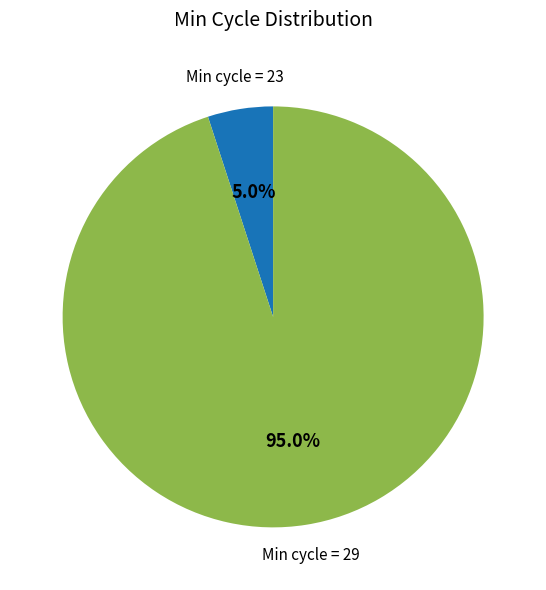

Is there any slice that represents more than half of the pie?

Yes